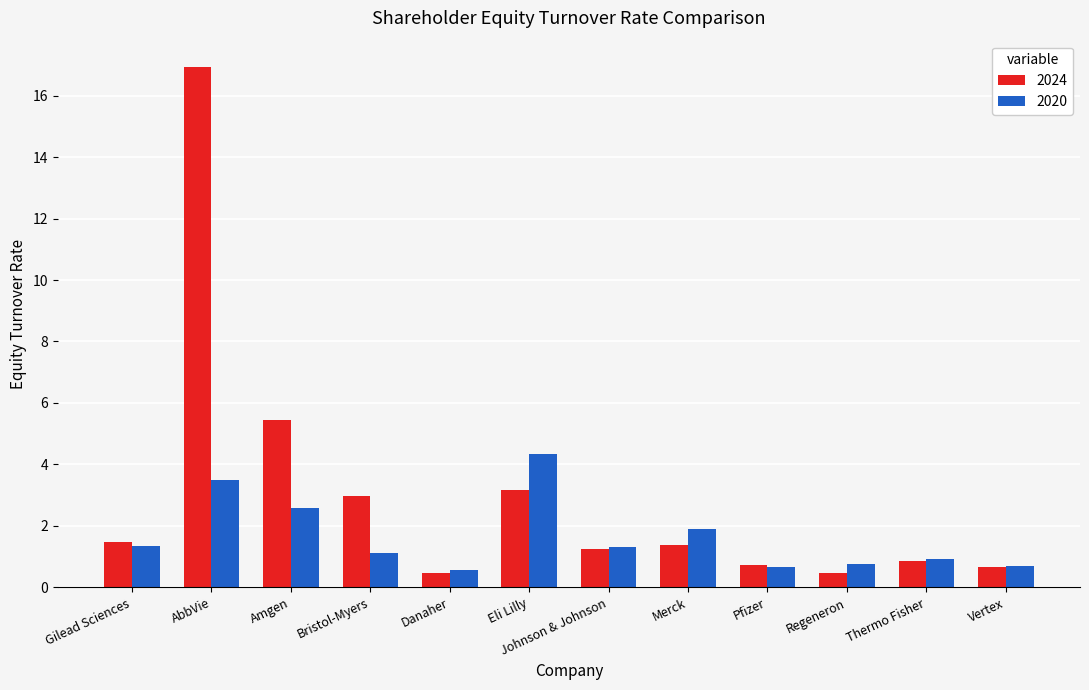

How many groups of bars are there?

12